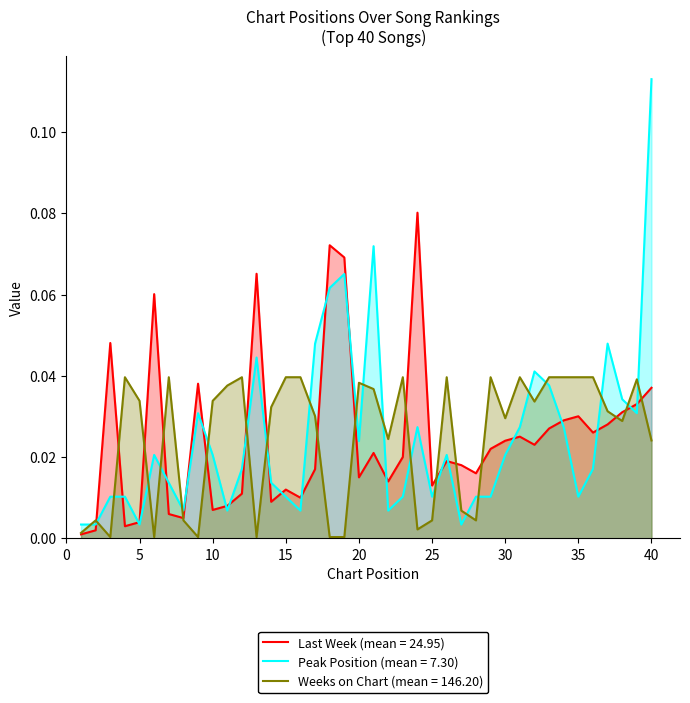

At which category does Weeks on Chart reach its first local valley?

3